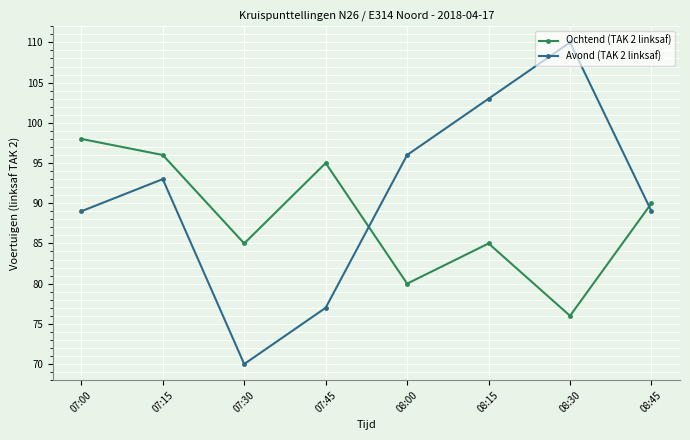

Which series changed the most between 08:00 and 08:45?

Ochtend (TAK 2 linksaf)